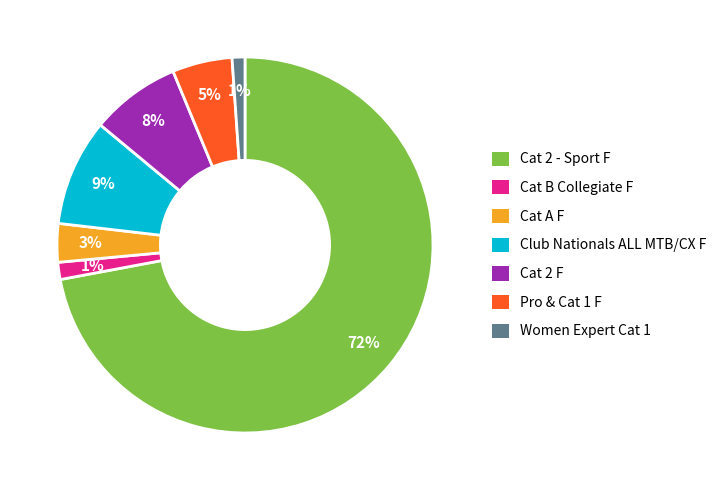

True or false: Women Expert Cat 1 accounts for 1% of the total.

True